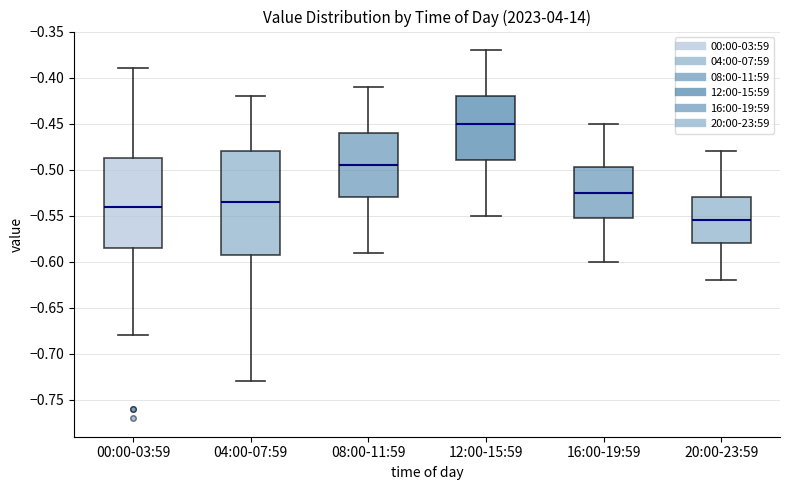

Which box is the tallest, from its lower edge to its upper edge?

04:00-07:59